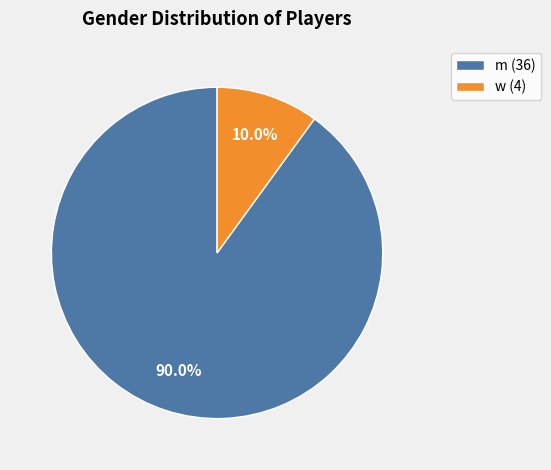

Between m and w, which is larger?

m